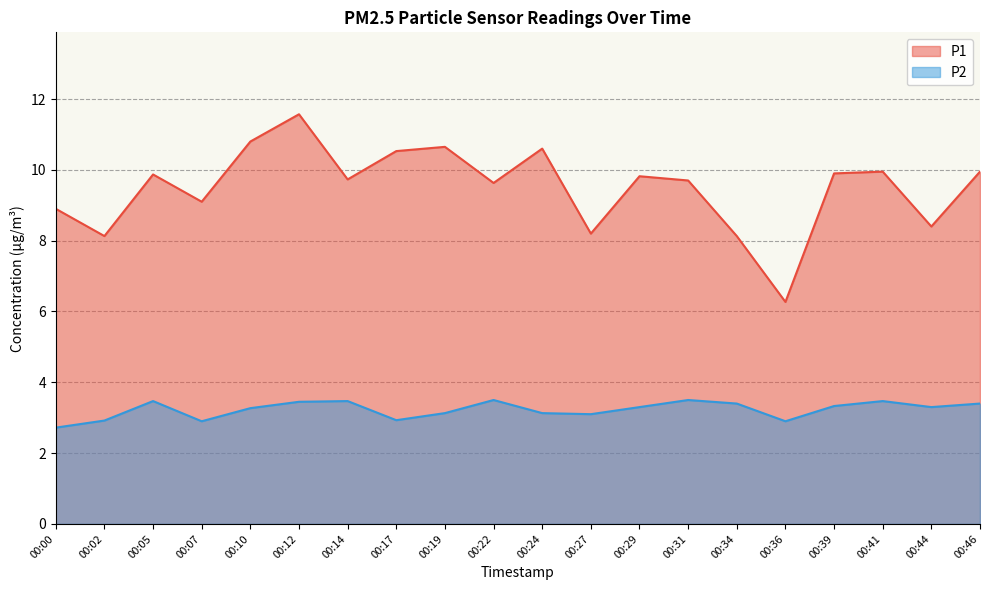

Reading right to left, list all the values displayed in this chart.

P1: 00:46=9.9	00:44=8.4	00:41=9.9	00:39=9.9	00:36=6.3	00:34=8.1	00:31=9.7	00:29=9.8	00:27=8.2	00:24=10.6	00:22=9.6	00:19=10.7	00:17=10.5	00:14=9.7	00:12=11.6	00:10=10.8	00:07=9.1	00:05=9.9	00:02=8.1	00:00=8.9
P2: 00:46=3.4	00:44=3.3	00:41=3.5	00:39=3.3	00:36=2.9	00:34=3.4	00:31=3.5	00:29=3.3	00:27=3.1	00:24=3.1	00:22=3.5	00:19=3.1	00:17=2.9	00:14=3.5	00:12=3.5	00:10=3.3	00:07=2.9	00:05=3.5	00:02=2.9	00:00=2.7